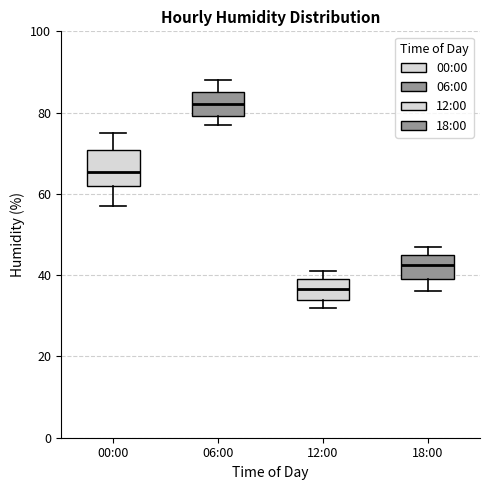

Which box's median line is the lowest?

12:00